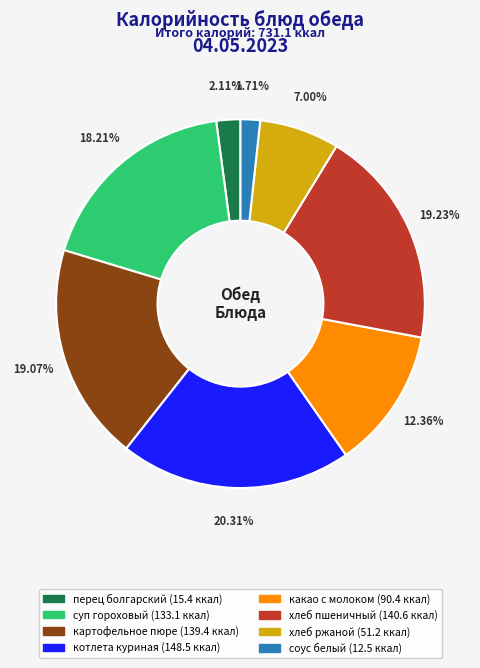

Is it true that хлеб ржаной is 1% of the pie?

False